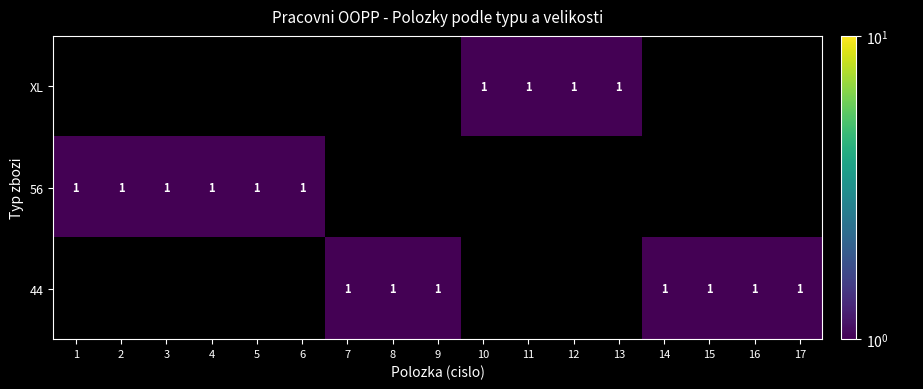

Is it true that 56 equals 1 at 2?

True